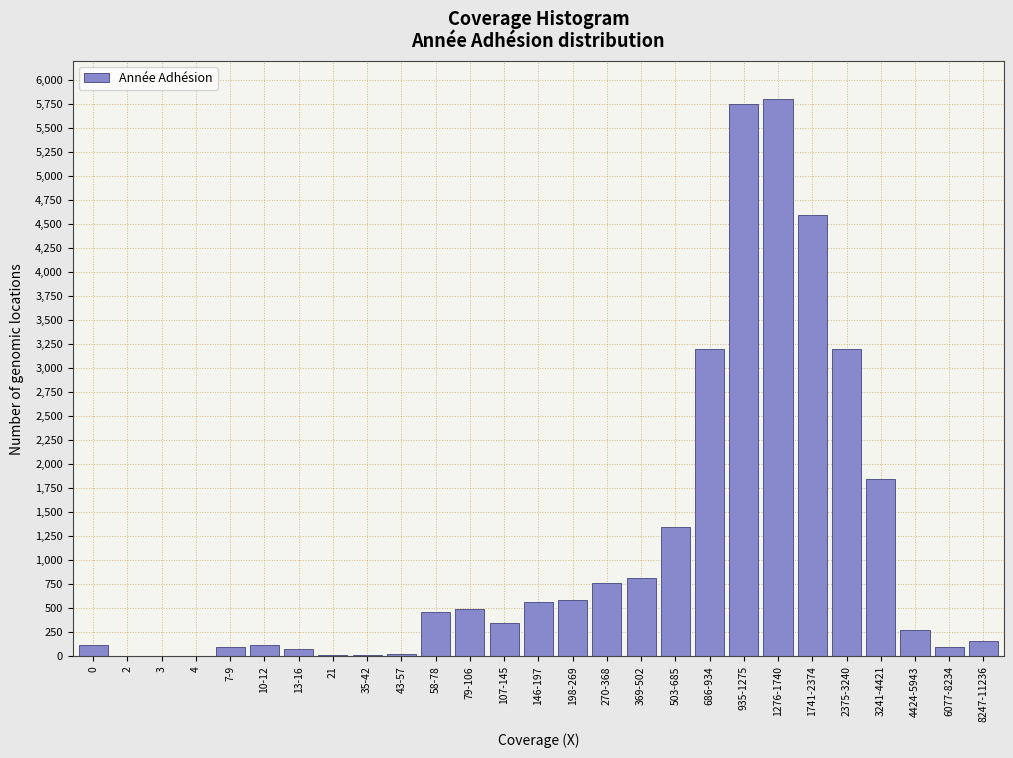

What is the sum of all values?

30805